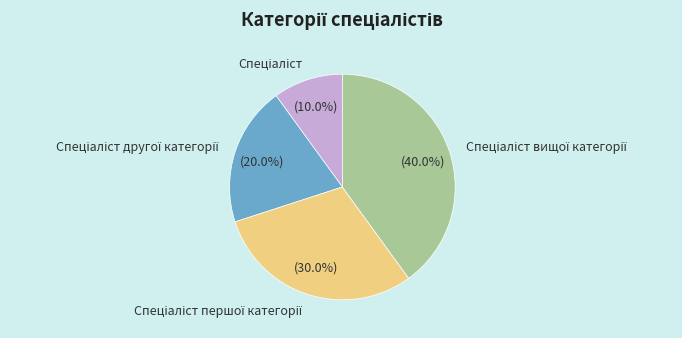

Does any single category account for the majority?

No